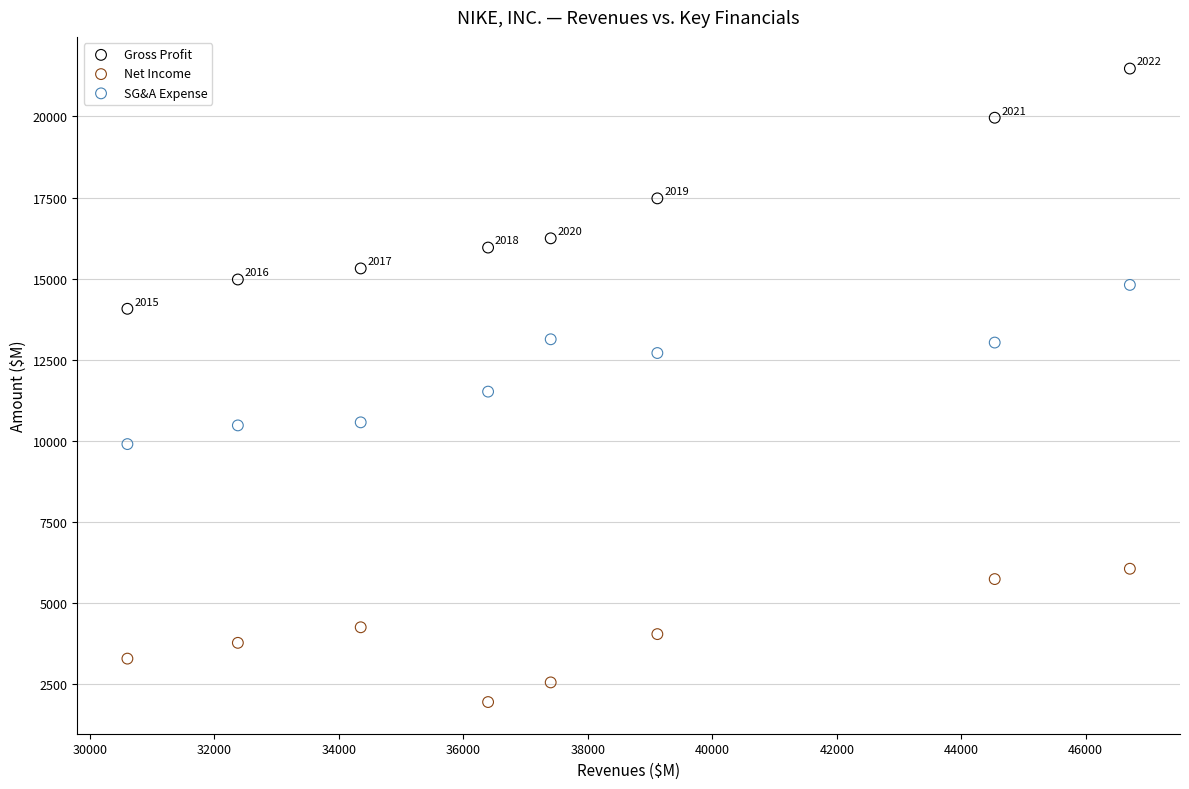

Which series has the largest Y range (max minus min)?

Gross Profit